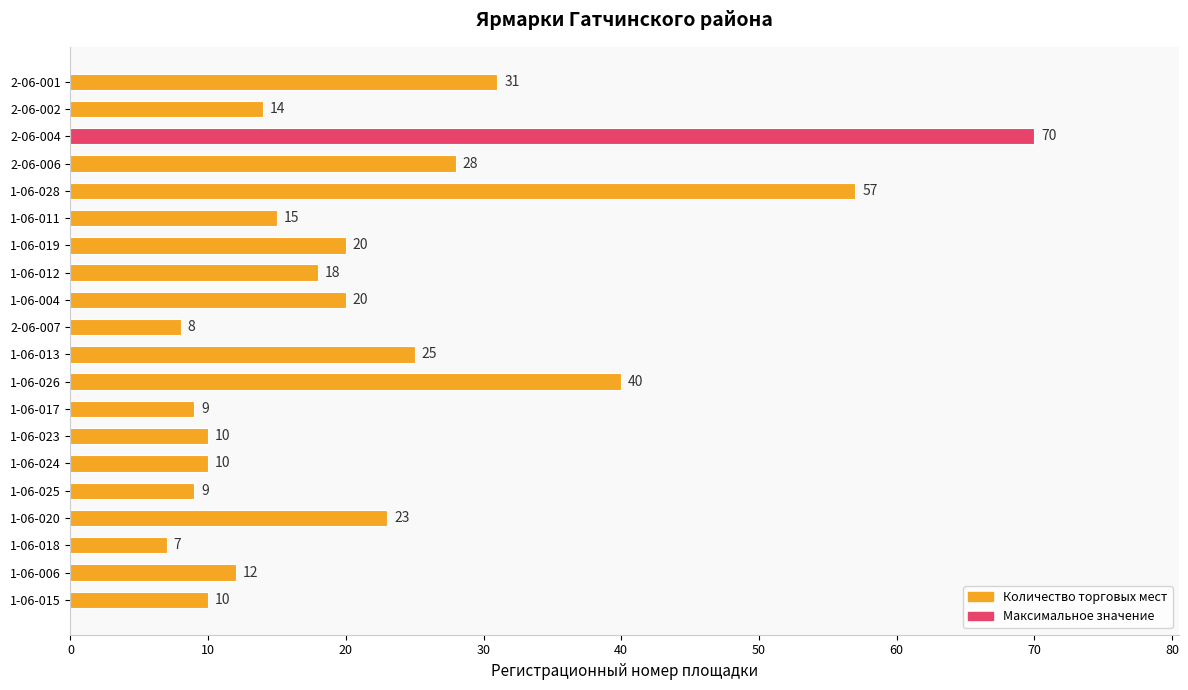

Is it true that the value at 1-06-020 is 9?

False